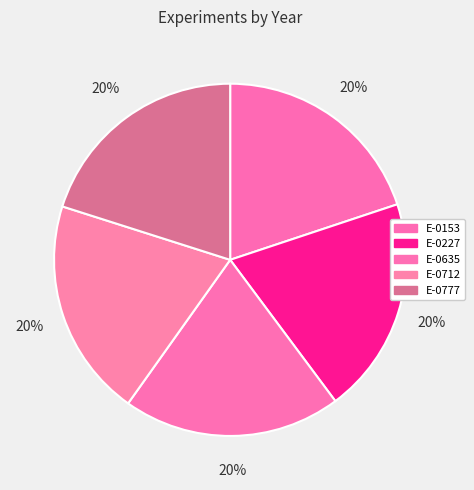

How many slices are in this pie chart?

5